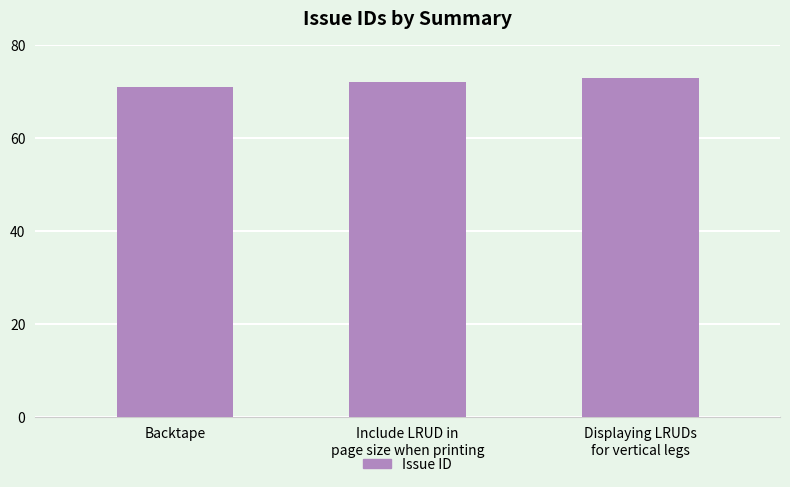

What is the difference between the maximum and second lowest values?

1